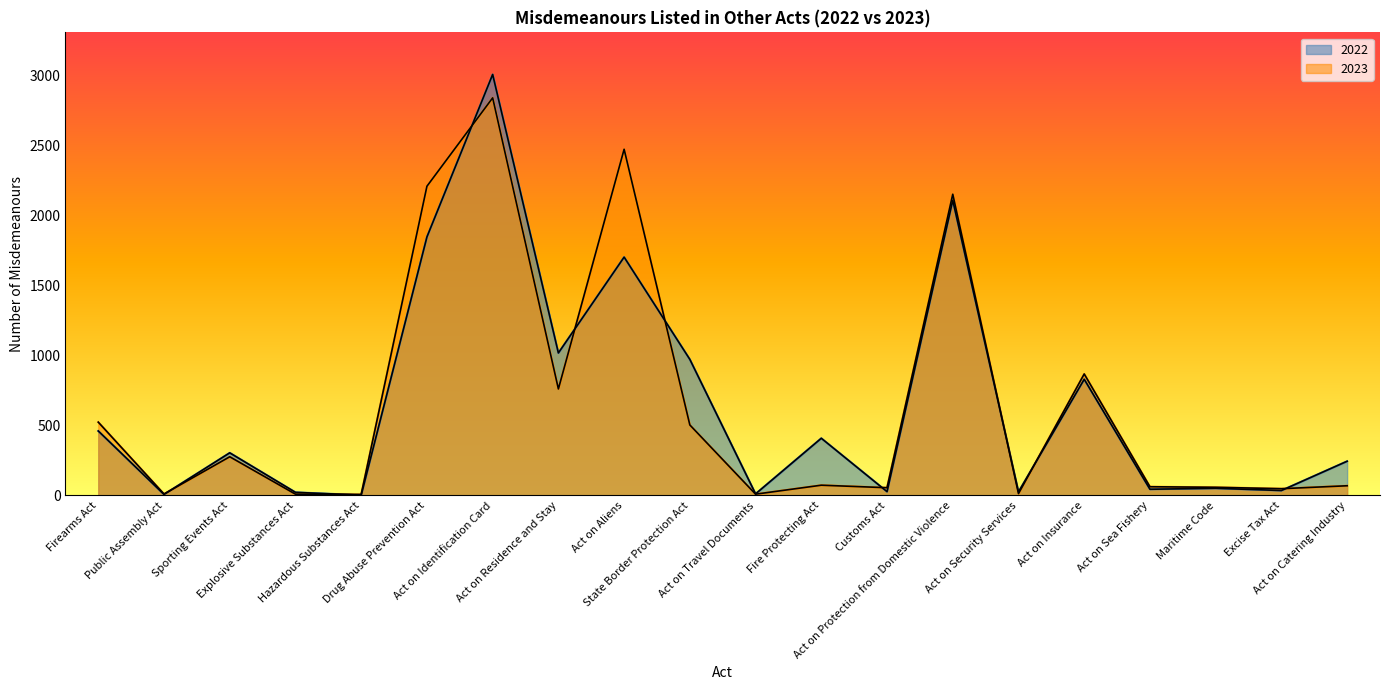

What is the greatest value displayed?

3005